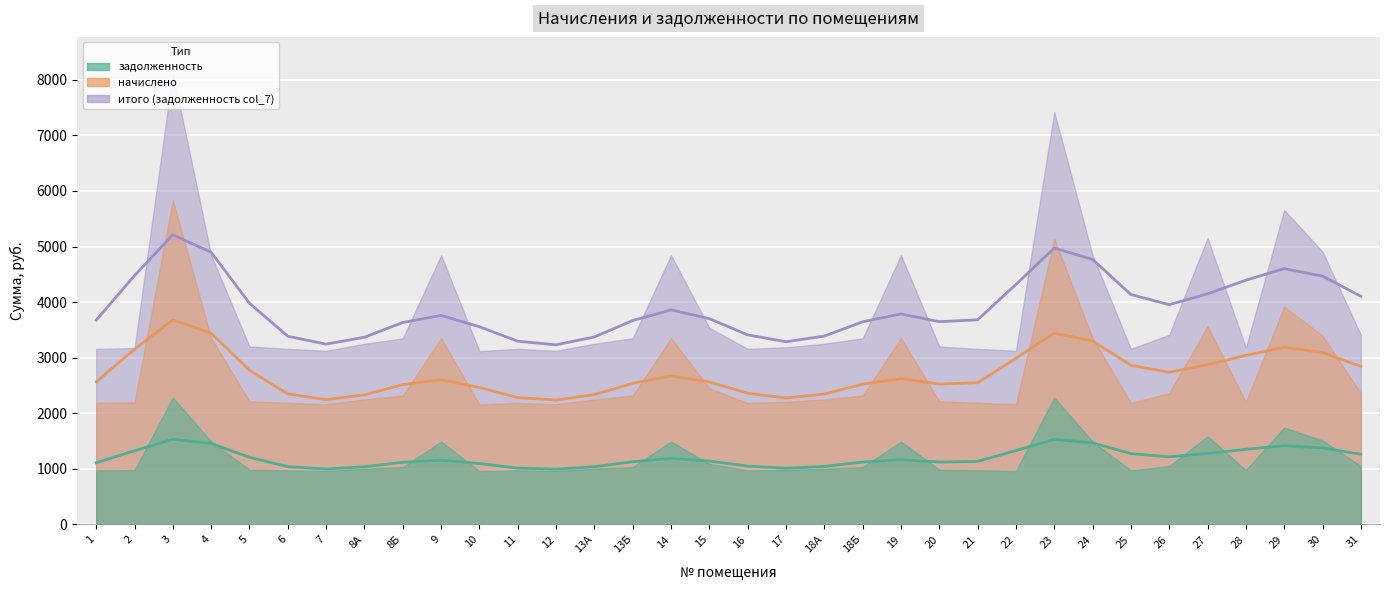

At which category does начислено reach its first local valley?

7